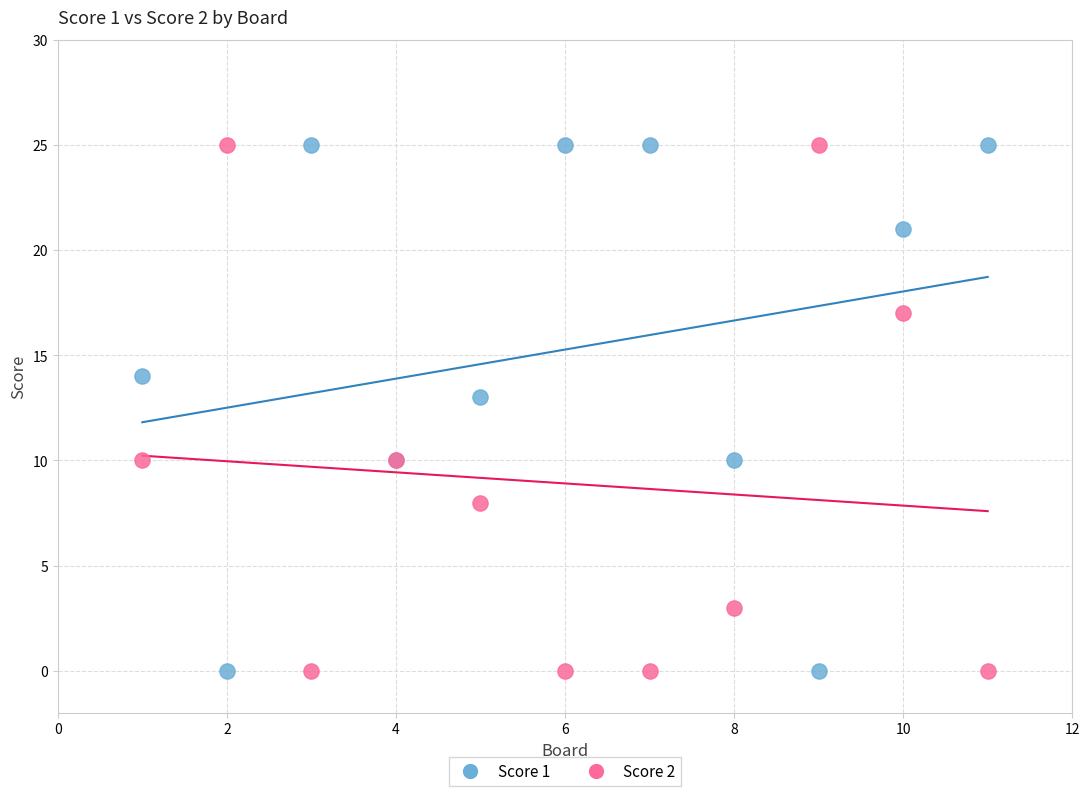

What is the X range (max minus min) for the scatter plot?

10